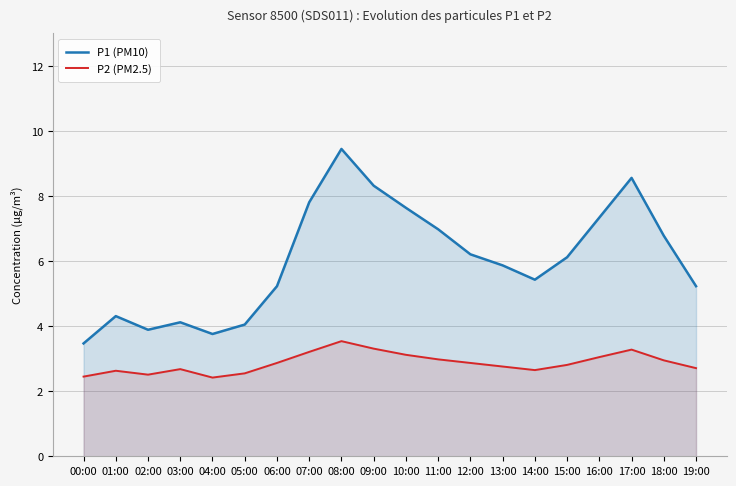

Where is P1 (PM10) nearest to the value 6?

15:00